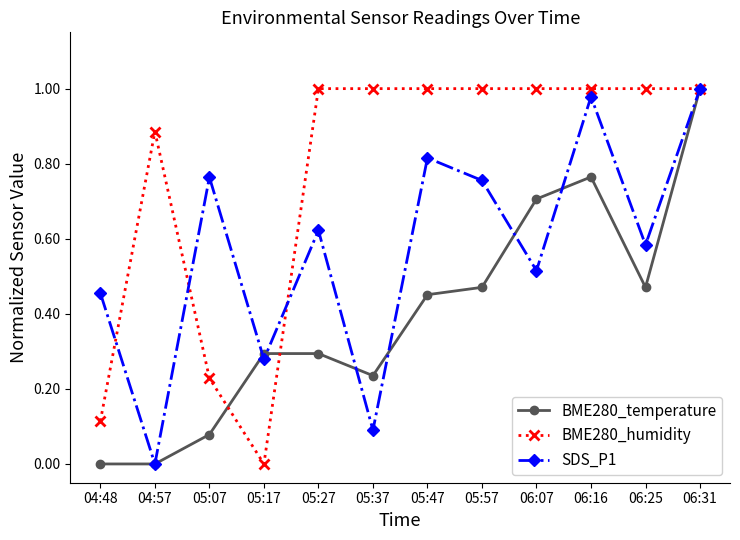

Does the chart have visible grid lines?

No